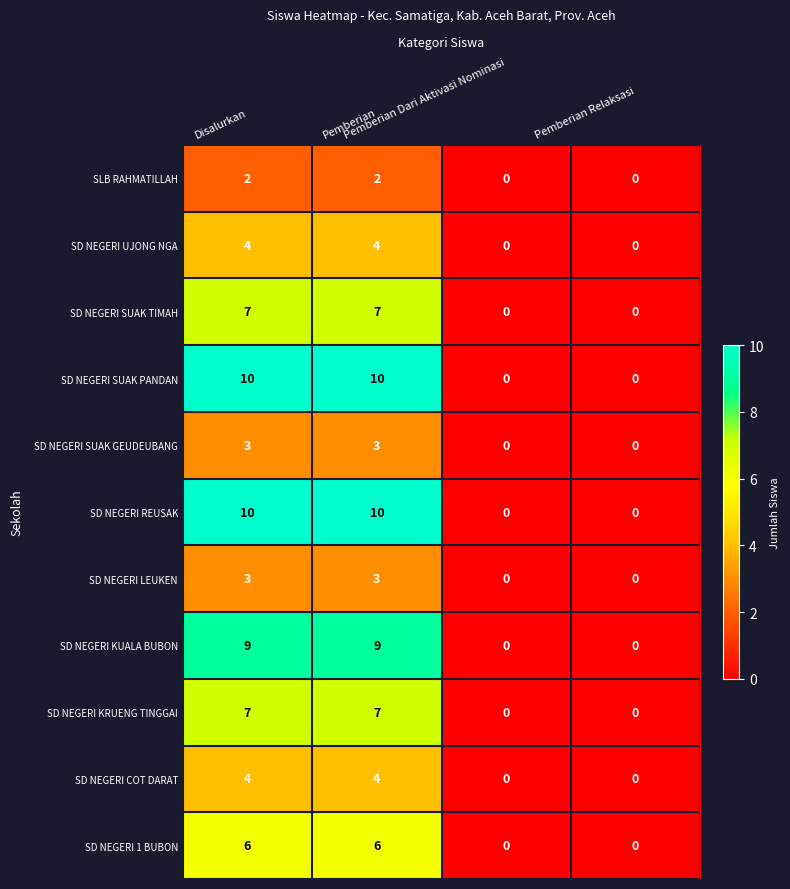

What is the maximum value shown in the chart?

10